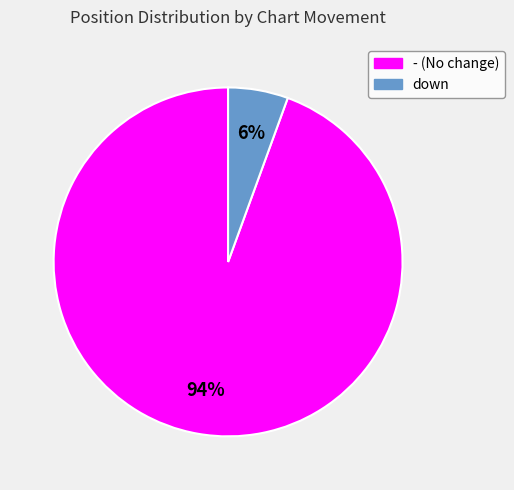

To the nearest percent, what is the average slice percentage?

50%